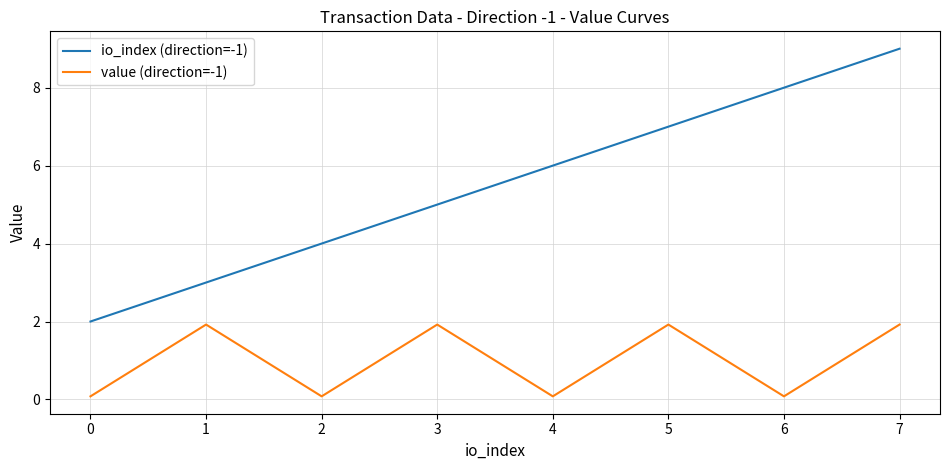

What value does the value (direction=-1) series have at 5?

1.9